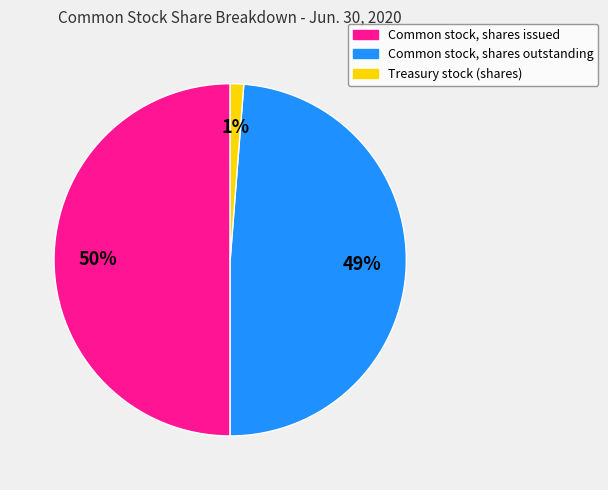

Rank the categories by value from lowest to highest.

Treasury stock (shares), Common stock, shares outstanding, Common stock, shares issued